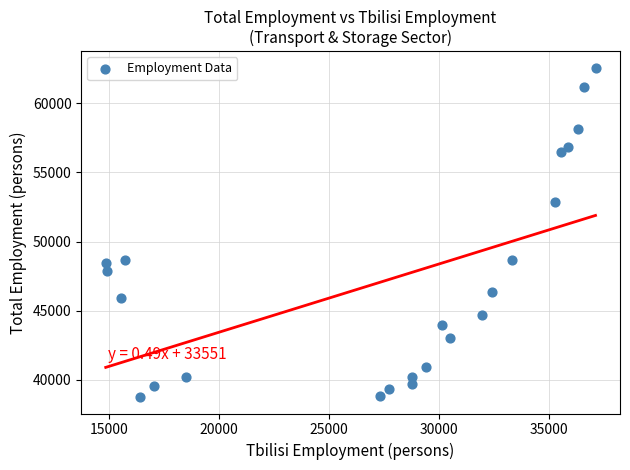

What is the range of Y values (max minus min)?

23855